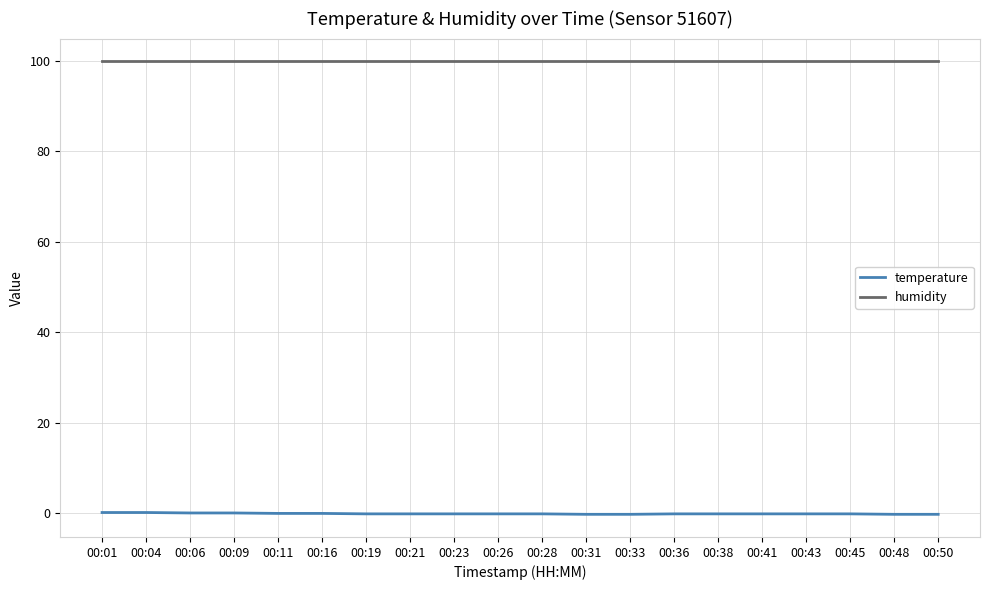

Count the number of categories in the chart.

20